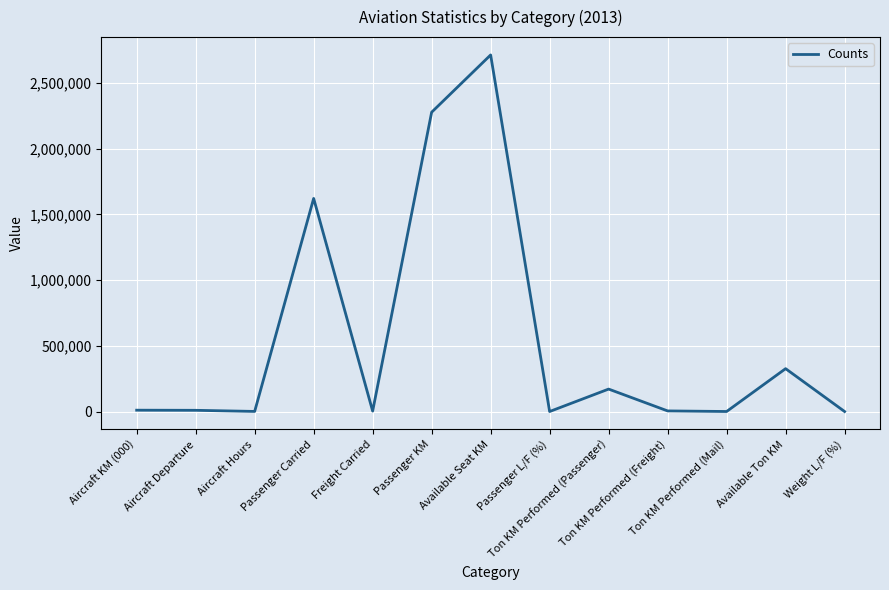

What is the maximum value shown in the chart?

2714649